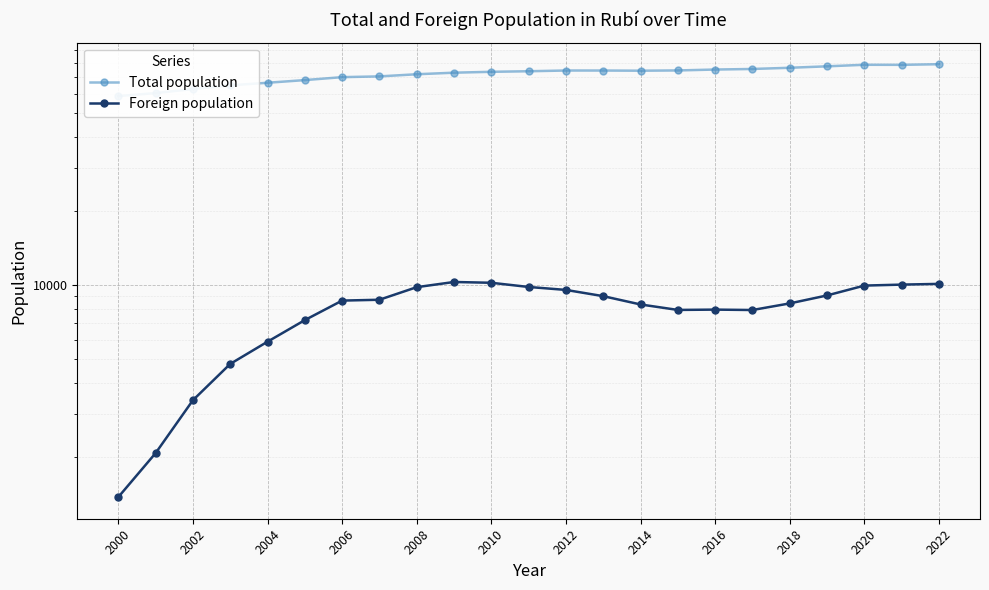

At which category is the sum across all series the highest?

2022